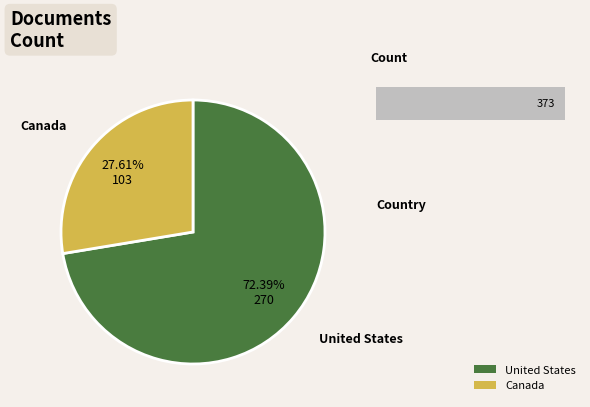

To the nearest percent, what is the difference between the United States and Canada slice percentages?

45%